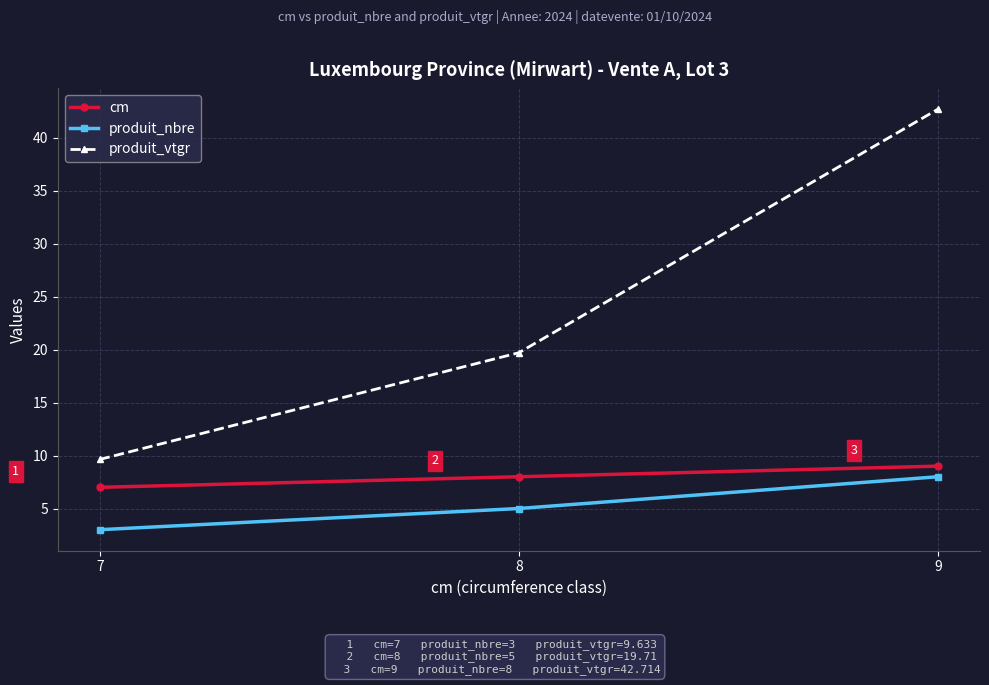

Which series has the widest spread of values?

produit_vtgr